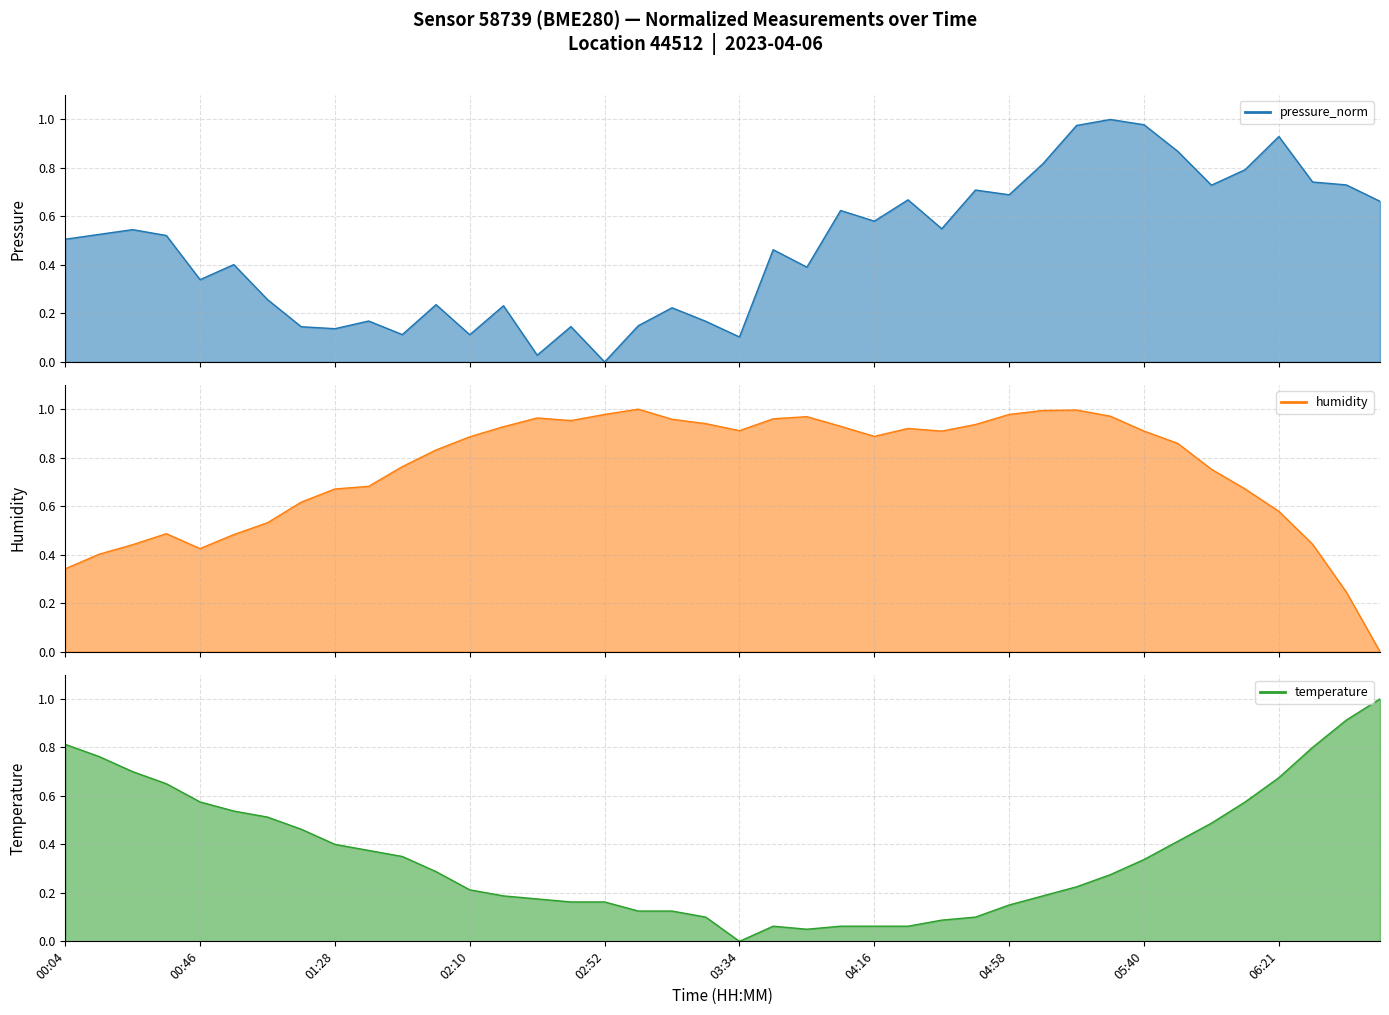

Which label corresponds to the smallest value in the chart?

03:34